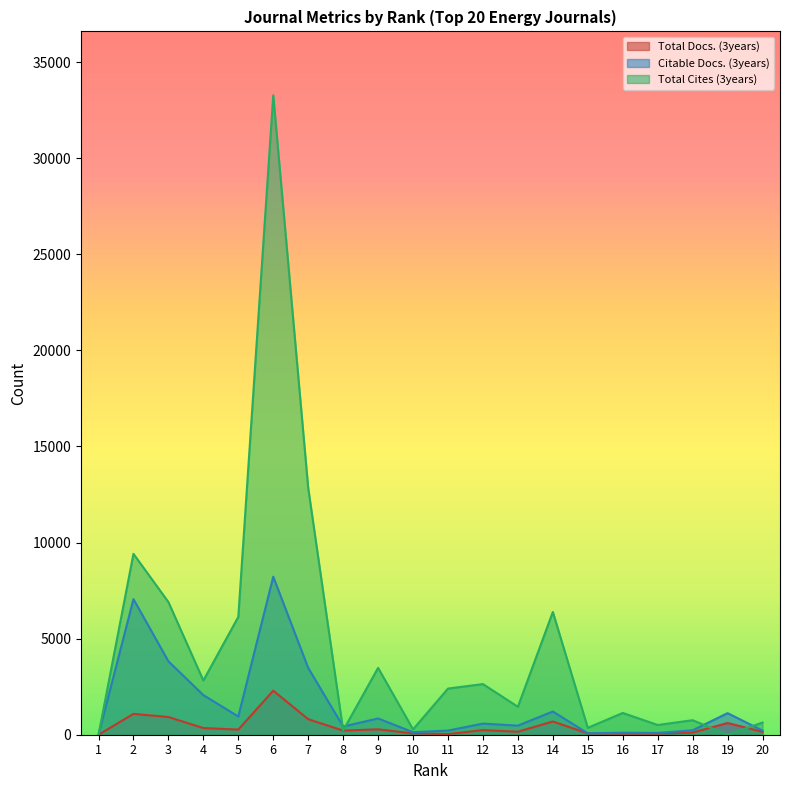

Reading left to right, list all the values displayed in this chart.

Total Docs. (3years): 0	1084	922	348	267	2292	809	215	281	69	33	240	157	689	69	57	56	112	609	151
Citable Docs. (3years): 0	7055	3821	2062	948	8221	3476	428	847	131	216	579	474	1209	73	105	94	230	1123	216
Total Cites (3years): 0	9411	6903	2821	6130	33268	12840	219	3479	278	2401	2635	1453	6387	358	1133	506	756	0	634